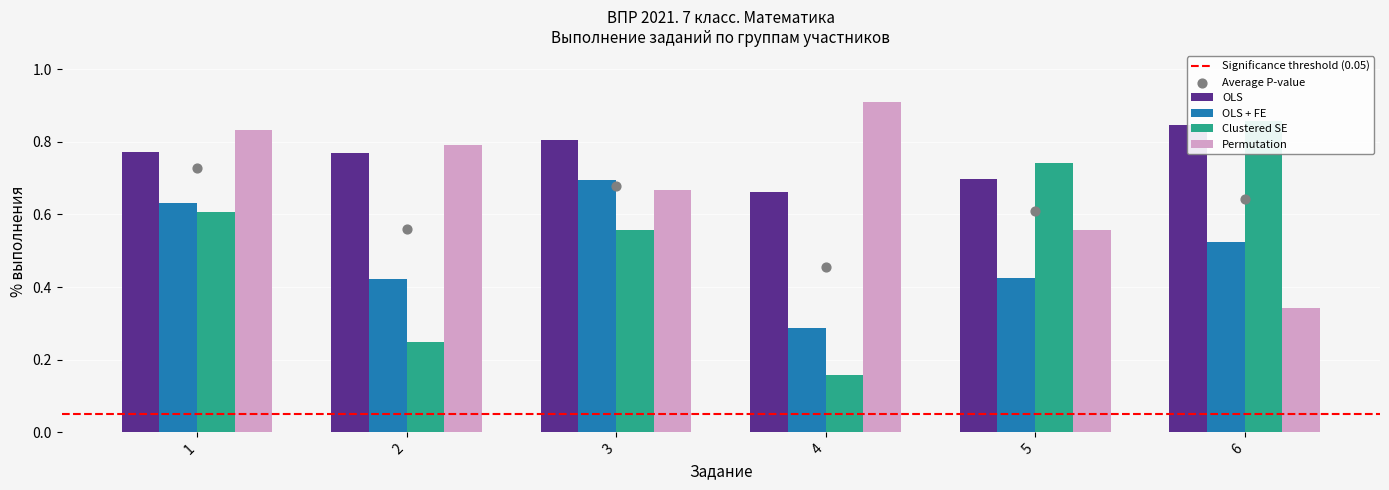

Which series has the largest total across all categories?

OLS